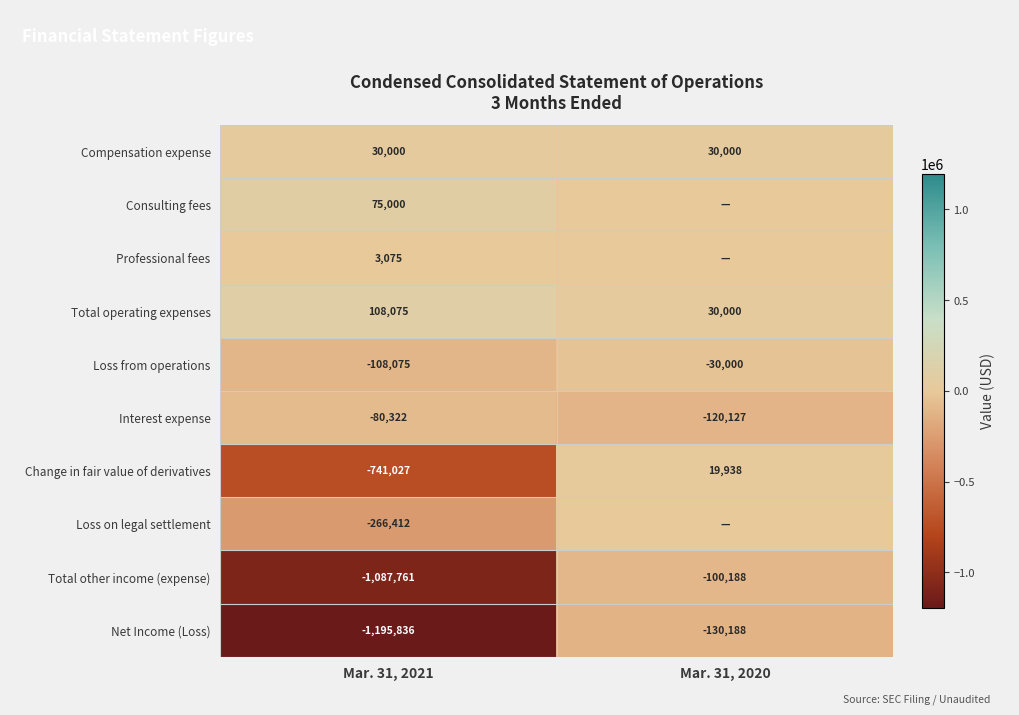

Rank the categories by Loss from operations value from highest to lowest.

Mar. 31, 2020, Mar. 31, 2021